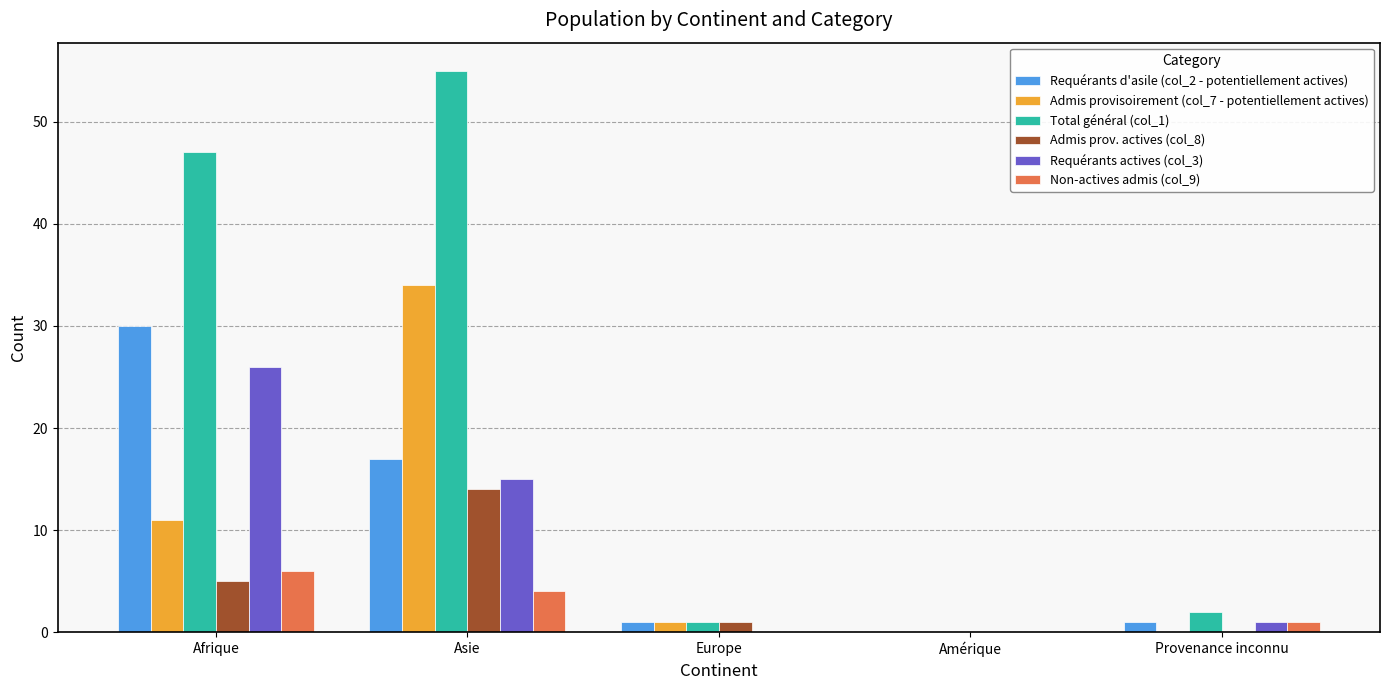

What is the total value across all series at Europe?

4